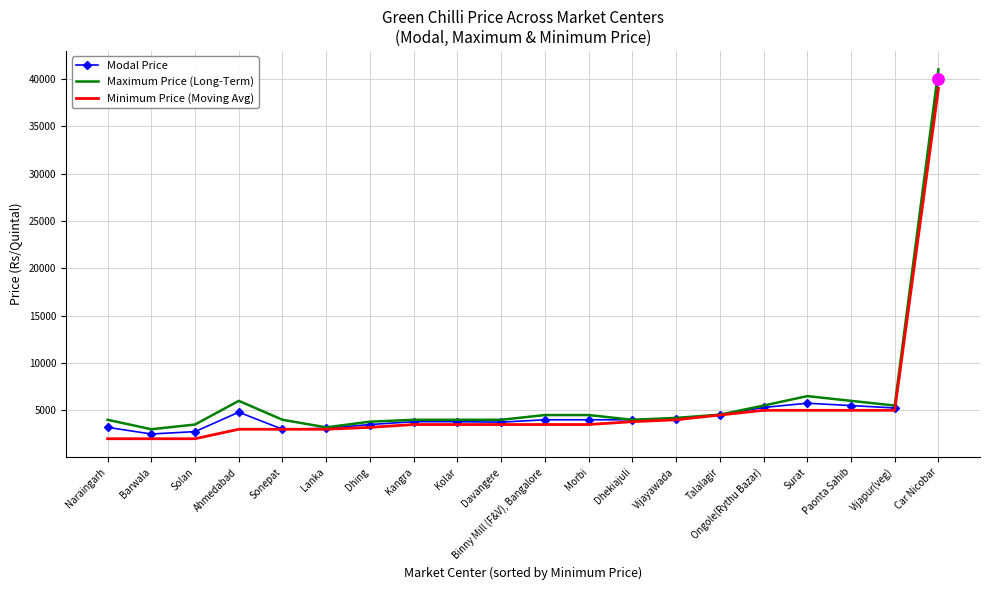

What is the spread (max minus min) of values at Car Nicobar?

2000